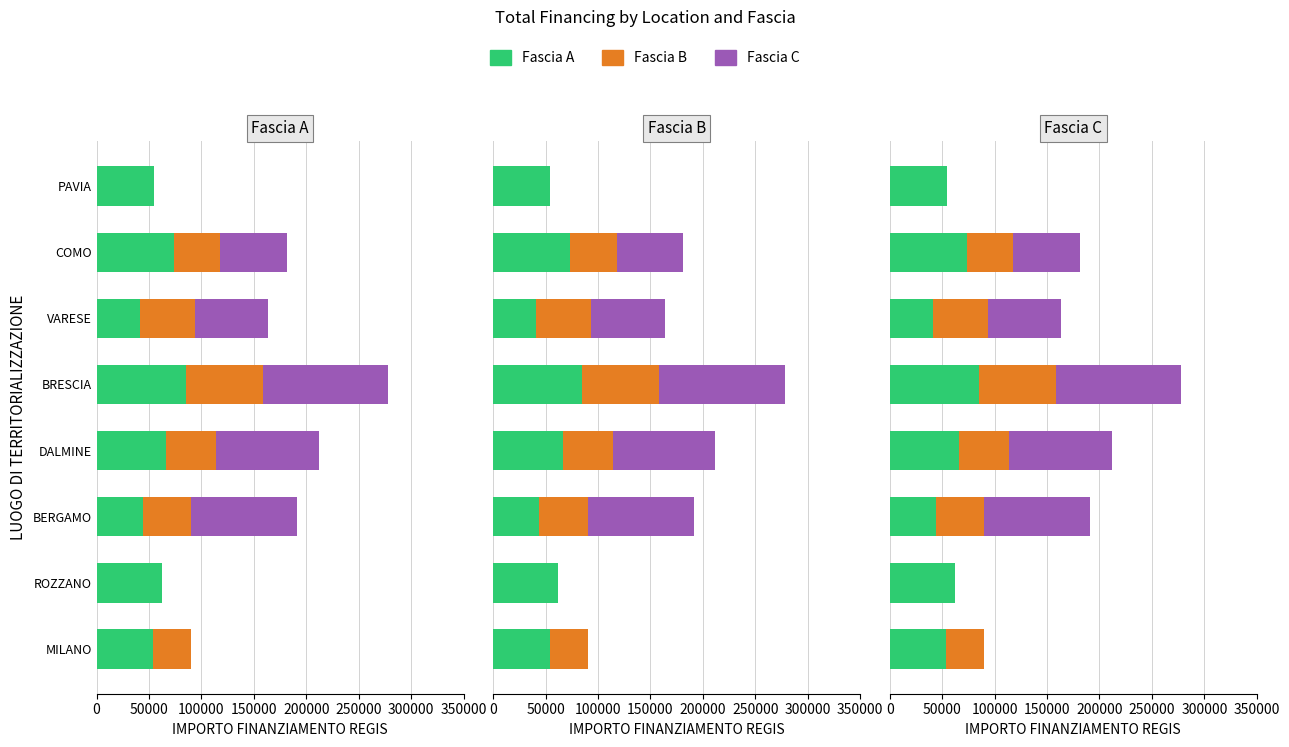

Does the chart contain stacked bars?

No